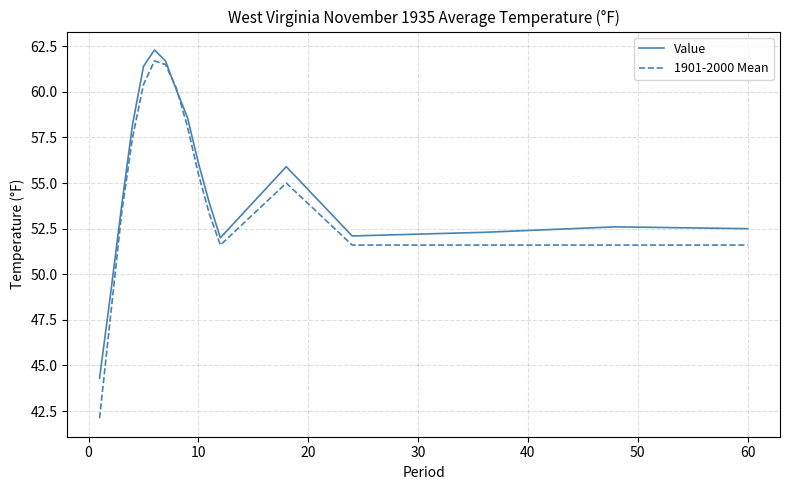

Which series has the widest spread of values?

1901-2000 Mean